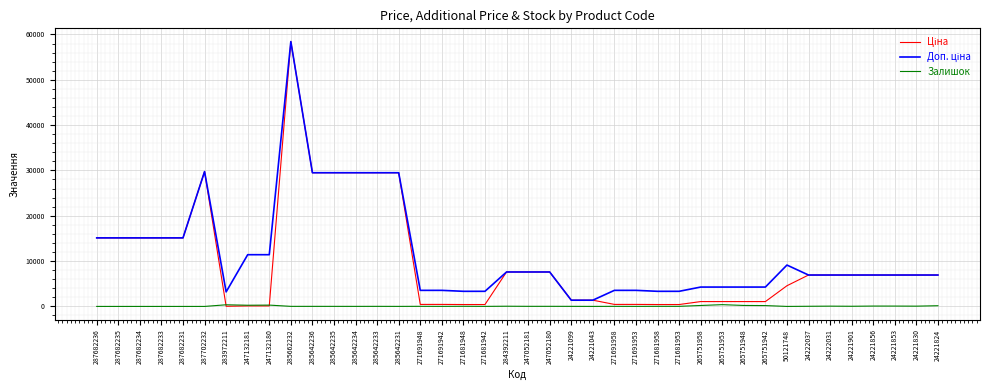

At which category is the sum across all series the highest?

285662232